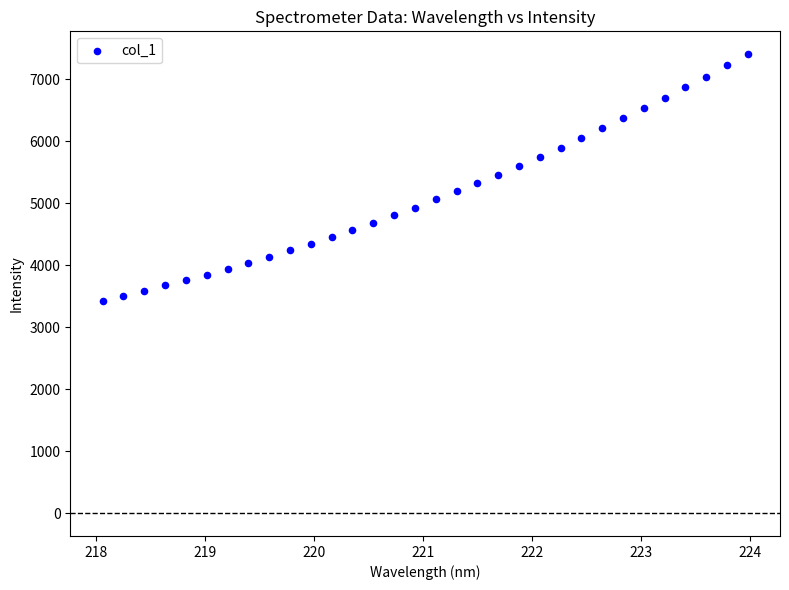

What is the range of Y values (max minus min)?

3973.7